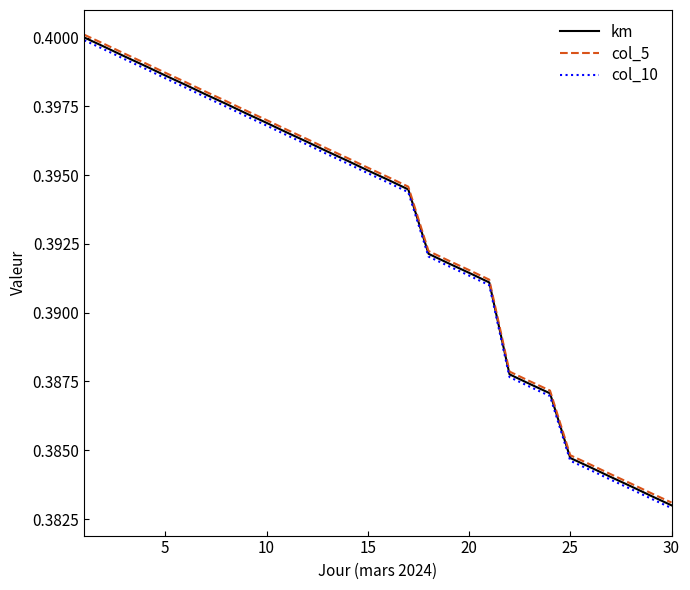

True or false: col_5 and col_10 cross at least once.

False